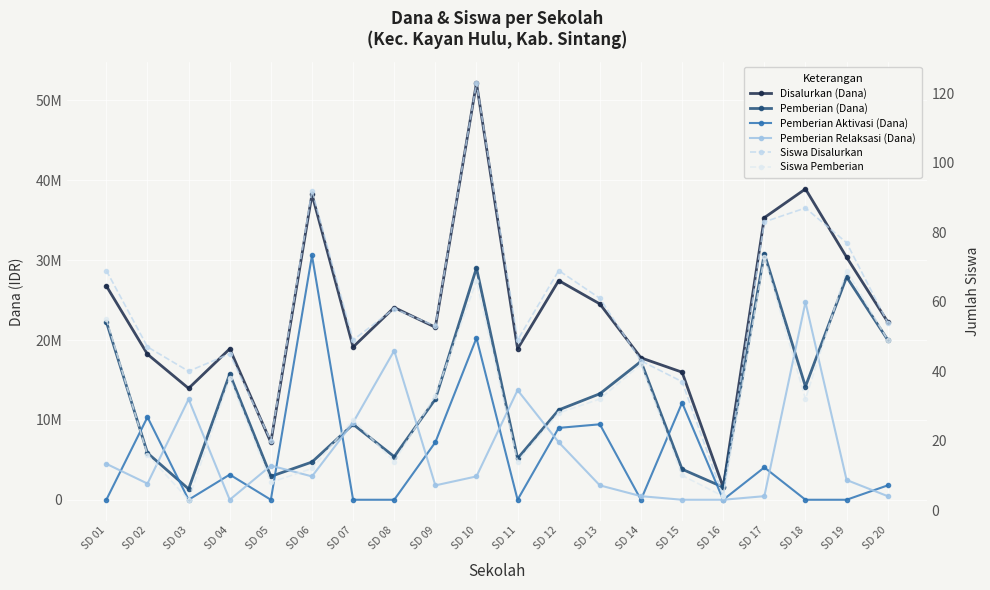

Reading left to right, transcribe all the data shown in this chart.

Disalurkan (Dana): SD 01=26775000	SD 02=18225000	SD 03=13950000	SD 04=18900000	SD 05=7200000	SD 06=38250000	SD 07=19125000	SD 08=24075000	SD 09=21600000	SD 10=52200000	SD 11=18900000	SD 12=27450000	SD 13=24525000	SD 14=17775000	SD 15=15975000	SD 16=1575000	SD 17=35325000	SD 18=38925000	SD 19=30375000	SD 20=22275000
Pemberian (Dana): SD 01=22275000	SD 02=5850000	SD 03=1350000	SD 04=15750000	SD 05=2925000	SD 06=4725000	SD 07=9450000	SD 08=5400000	SD 09=12600000	SD 10=29025000	SD 11=5175000	SD 12=11250000	SD 13=13275000	SD 14=17325000	SD 15=3825000	SD 16=1575000	SD 17=30825000	SD 18=14175000	SD 19=27900000	SD 20=20025000
Pemberian Aktivasi (Dana): SD 01=0	SD 02=10350000	SD 03=0	SD 04=3150000	SD 05=0	SD 06=30600000	SD 07=0	SD 08=0	SD 09=7200000	SD 10=20250000	SD 11=0	SD 12=9000000	SD 13=9450000	SD 14=0	SD 15=12150000	SD 16=0	SD 17=4050000	SD 18=0	SD 19=0	SD 20=1800000
Pemberian Relaksasi (Dana): SD 01=4500000	SD 02=2025000	SD 03=12600000	SD 04=0	SD 05=4275000	SD 06=2925000	SD 07=9675000	SD 08=18675000	SD 09=1800000	SD 10=2925000	SD 11=13725000	SD 12=7200000	SD 13=1800000	SD 14=450000	SD 15=0	SD 16=0	SD 17=450000	SD 18=24750000	SD 19=2475000	SD 20=450000
Siswa Disalurkan: SD 01=69	SD 02=47	SD 03=40	SD 04=45	SD 05=20	SD 06=92	SD 07=49	SD 08=58	SD 09=53	SD 10=123	SD 11=49	SD 12=69	SD 13=61	SD 14=43	SD 15=37	SD 16=4	SD 17=83	SD 18=87	SD 19=77	SD 20=54
Siswa Pemberian: SD 01=55	SD 02=16	SD 03=3	SD 04=38	SD 05=8	SD 06=12	SD 07=26	SD 08=14	SD 09=33	SD 10=66	SD 11=14	SD 12=28	SD 13=32	SD 14=42	SD 15=10	SD 16=4	SD 17=73	SD 18=32	SD 19=69	SD 20=49